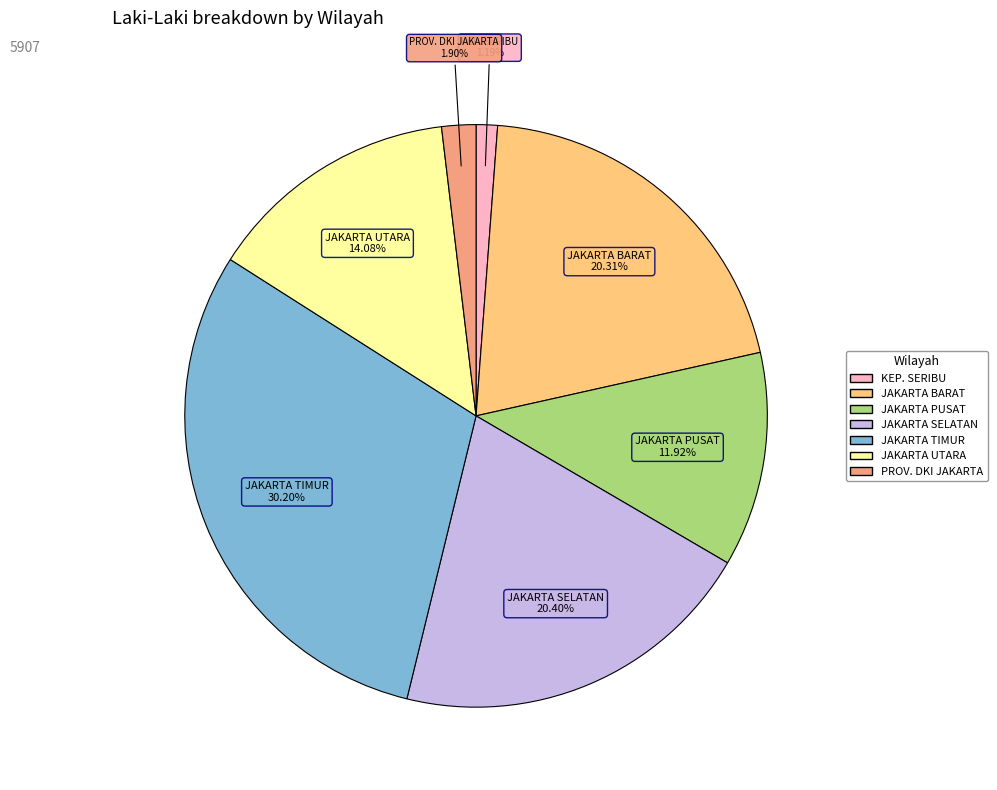

To the nearest percent, what is the difference between the largest and smallest slice percentages?

29%